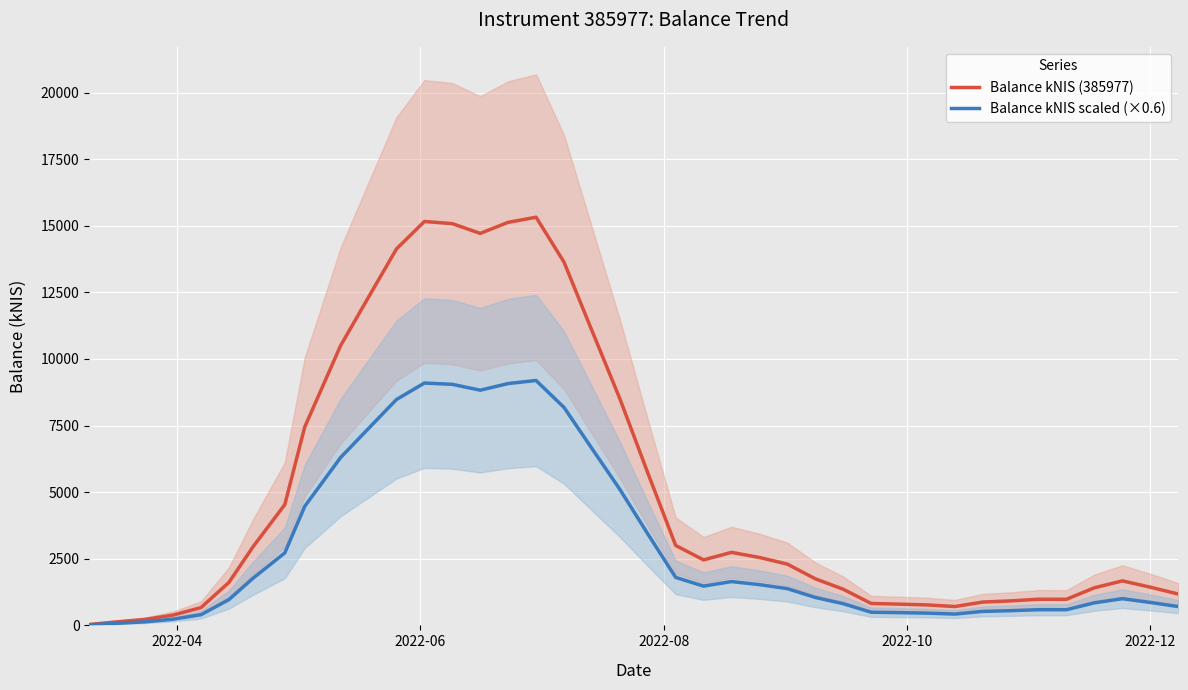

What is the minimum value for Balance kNIS scaled (×0.6)?

19.6